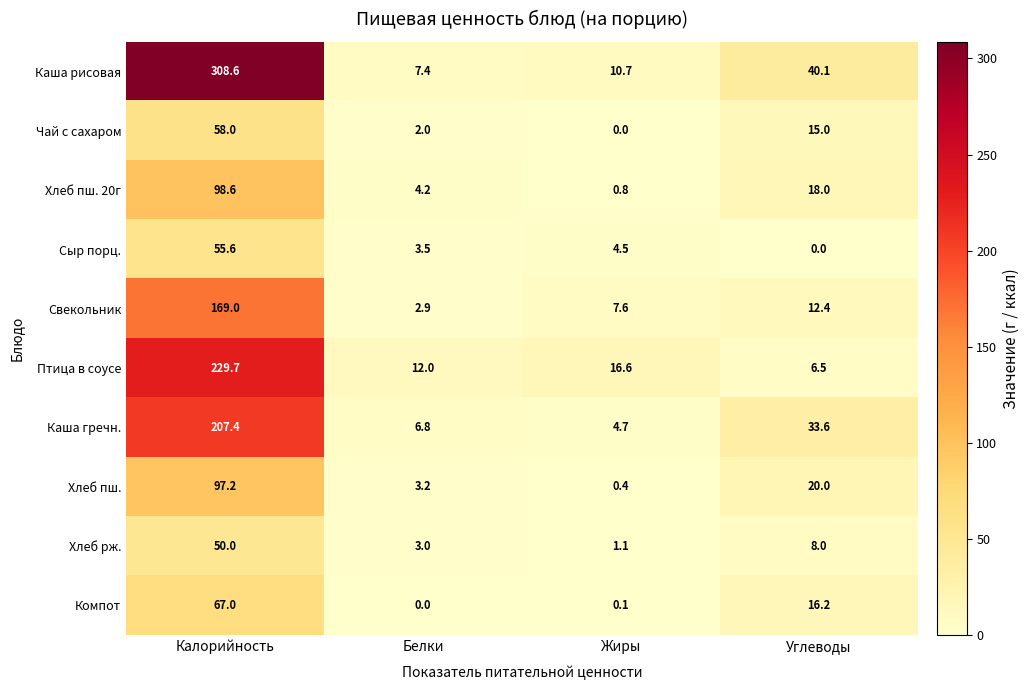

What is the sum of the Чай с сахаром values at Жиры and Белки?

2.0